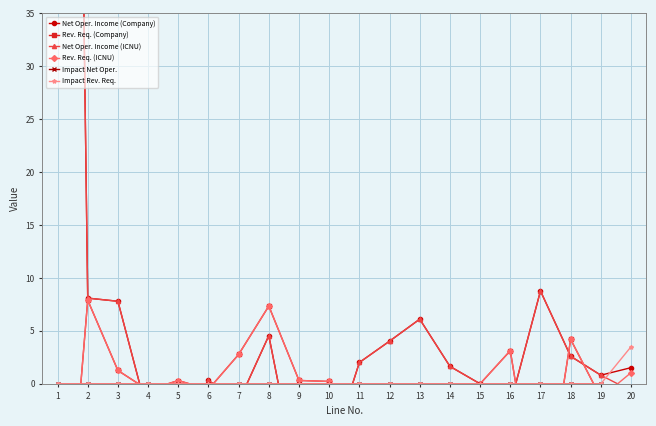

Count the number of data series in this chart.

6